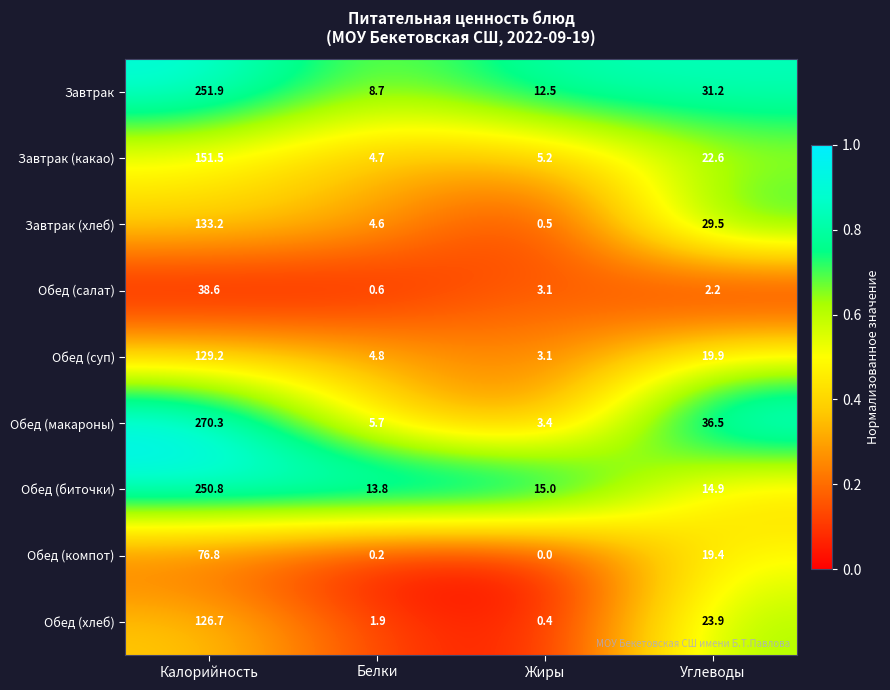

What is the difference between the maximum and minimum values in the Обед (компот) series?

76.8